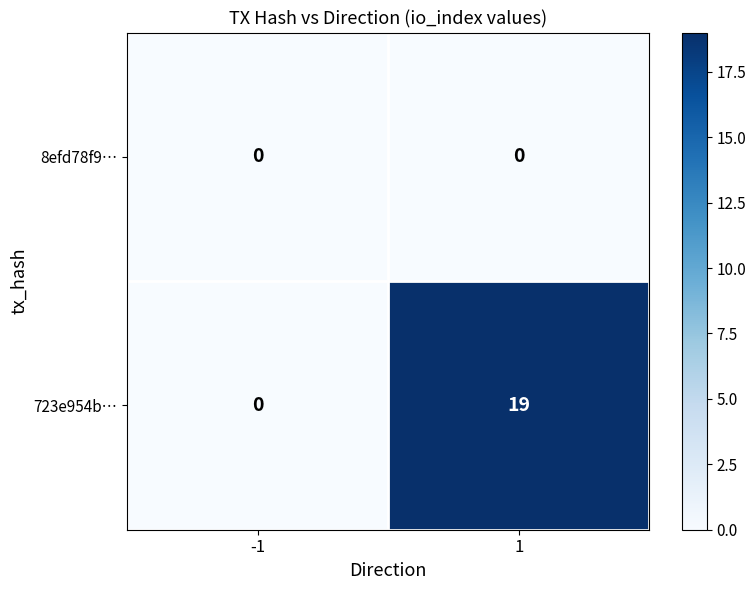

List the series in order of their overall mean, highest first.

723e954b…, 8efd78f9…